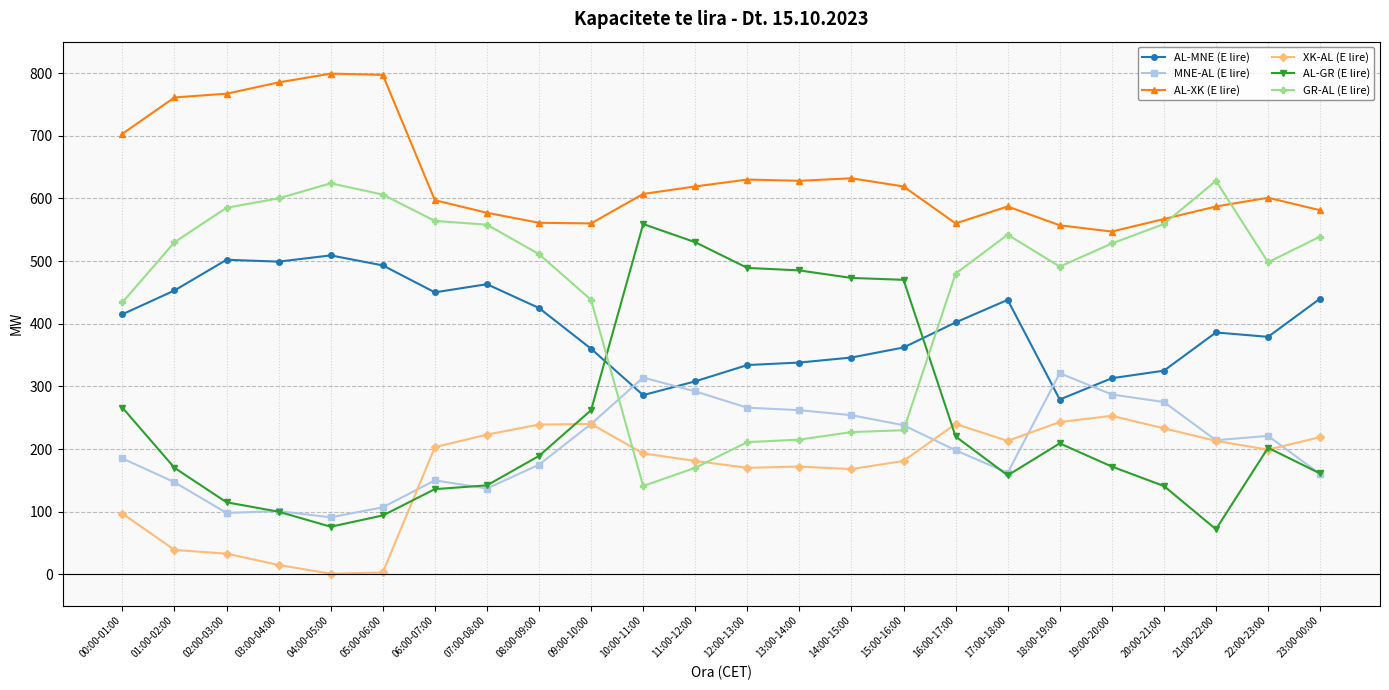

What is the label of the 9th point from the left?

08:00-09:00